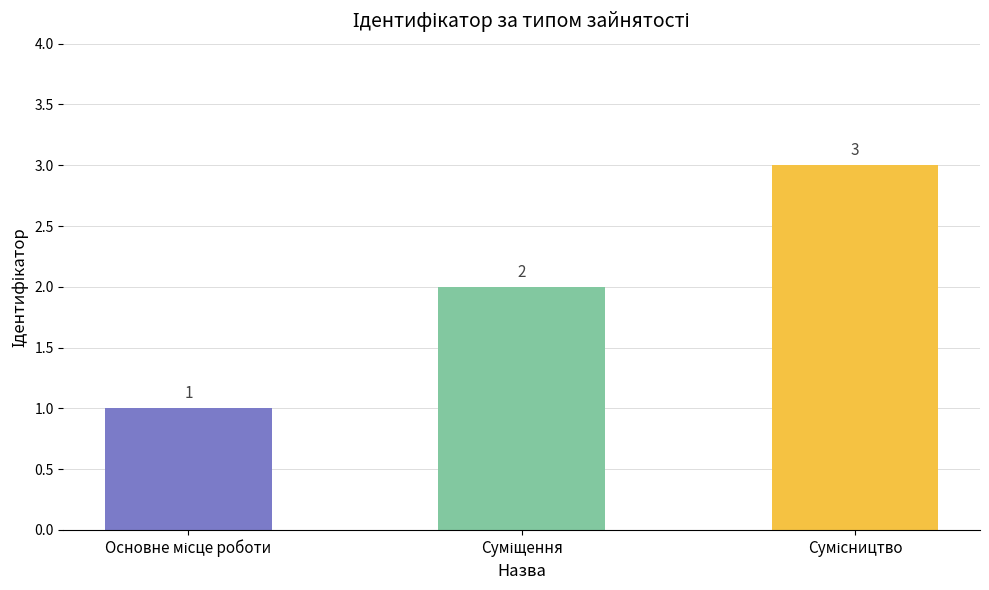

Reading left to right, list all the values displayed in this chart.

1	2	3